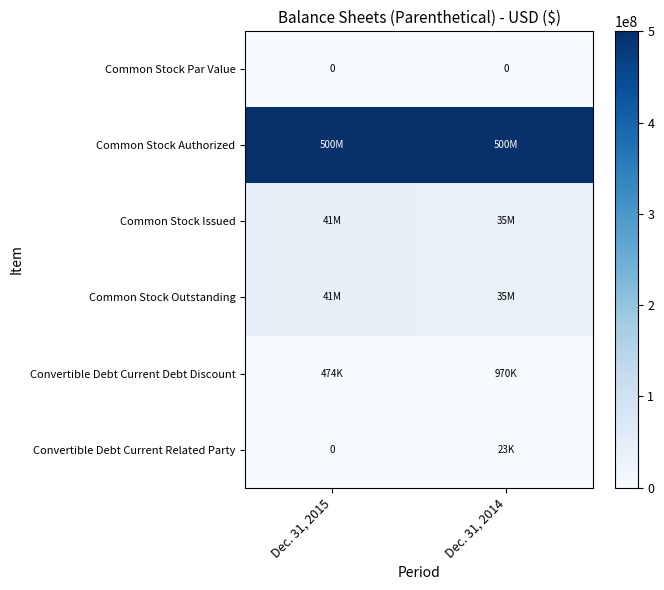

Is it true that Common Stock Par Value equals 0 at Dec. 31, 2015?

True